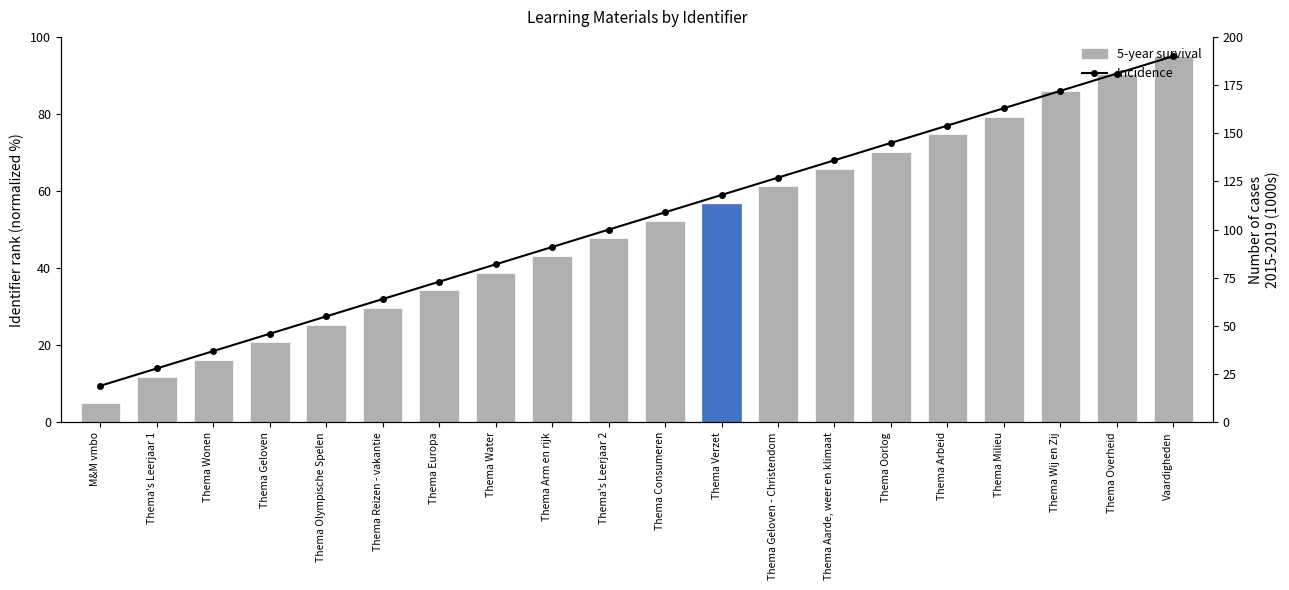

Read the Incidence (rank) value at Thema Arbeid.

154.0